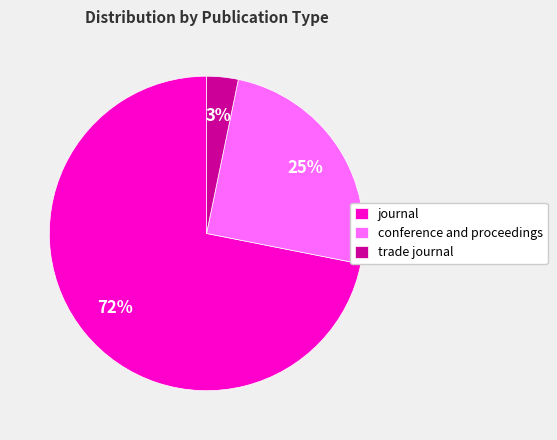

How many slices are in this pie chart?

3